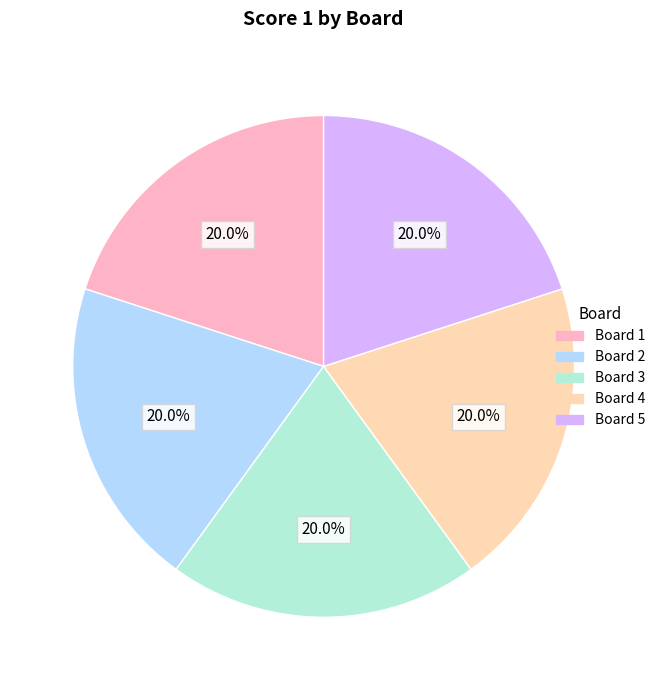

What is the ratio of the value at Board 2 to the value at Board 1?

1.0